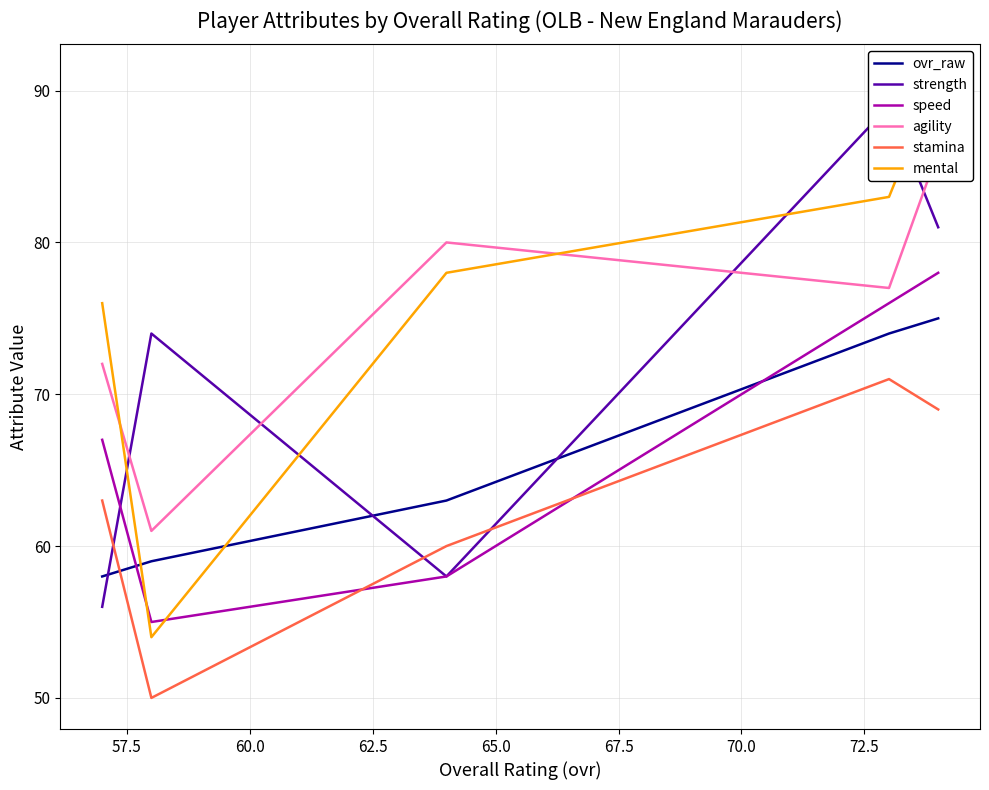

True or false: strength has a value of 84 at 65.0.

False